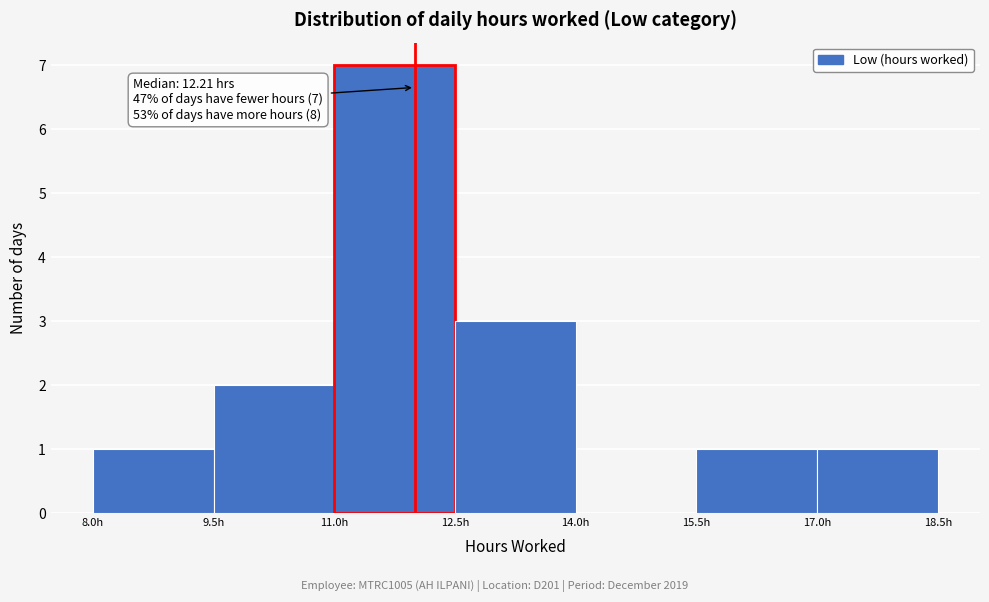

Over which range of the x-axis is the bar tallest?

11.0 to 12.5